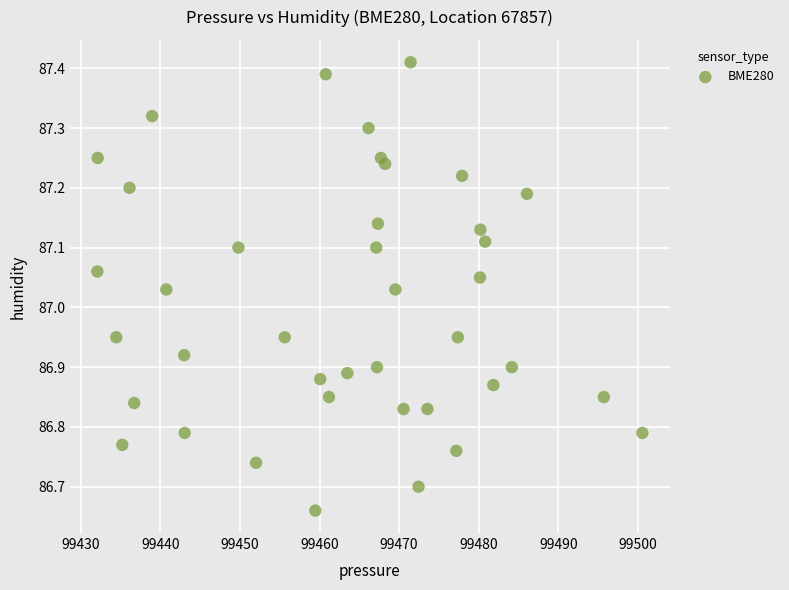

What is the range of X values (max minus min)?

68.5